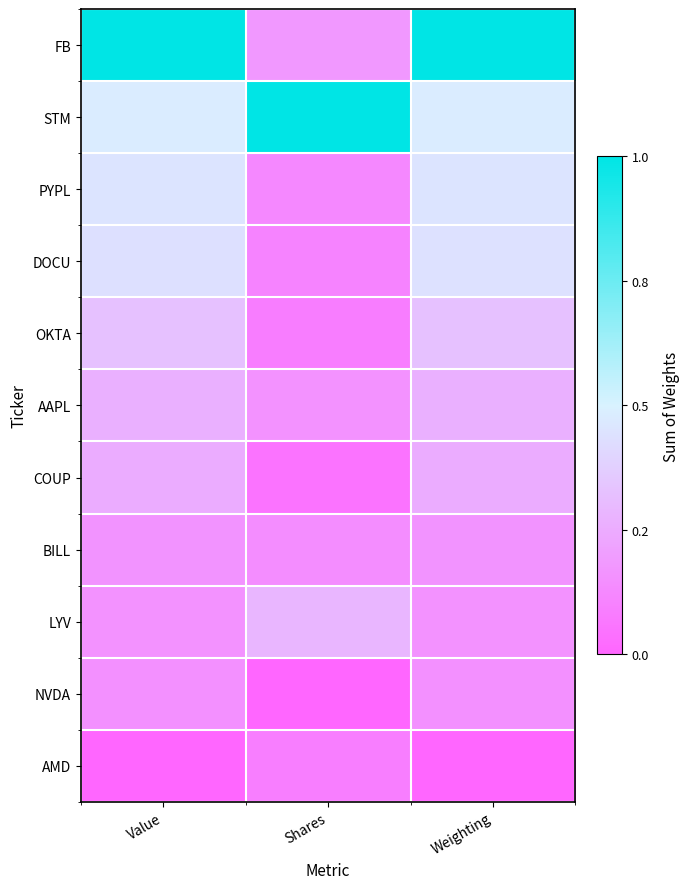

Reading left to right, list all the values displayed in this chart.

FB: Value=1.0	Shares=0.2	Weighting=1.0
STM: Value=0.5	Shares=1.0	Weighting=0.5
PYPL: Value=0.5	Shares=0.1	Weighting=0.5
DOCU: Value=0.4	Shares=0.1	Weighting=0.4
OKTA: Value=0.3	Shares=0.1	Weighting=0.3
AAPL: Value=0.3	Shares=0.2	Weighting=0.3
COUP: Value=0.3	Shares=0.0	Weighting=0.3
BILL: Value=0.2	Shares=0.1	Weighting=0.2
LYV: Value=0.2	Shares=0.3	Weighting=0.2
NVDA: Value=0.2	Shares=0.0	Weighting=0.2
AMD: Value=0.0	Shares=0.1	Weighting=0.0